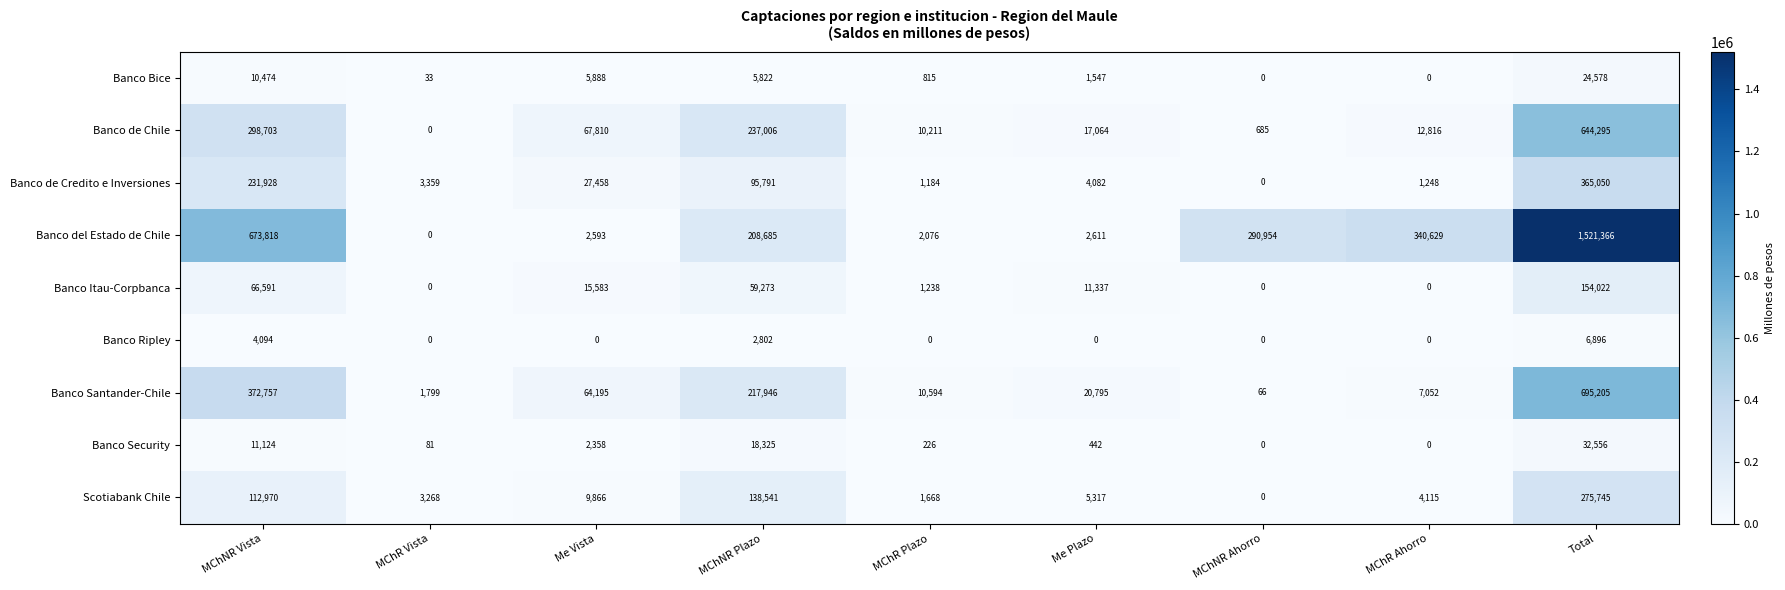

How many data points does each series have?

9